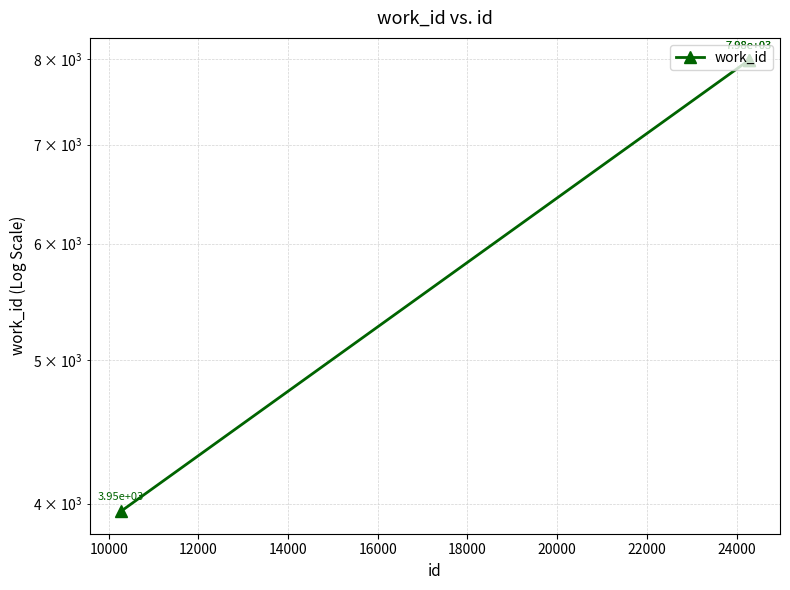

What is the value of the 2nd point from the left?

7982